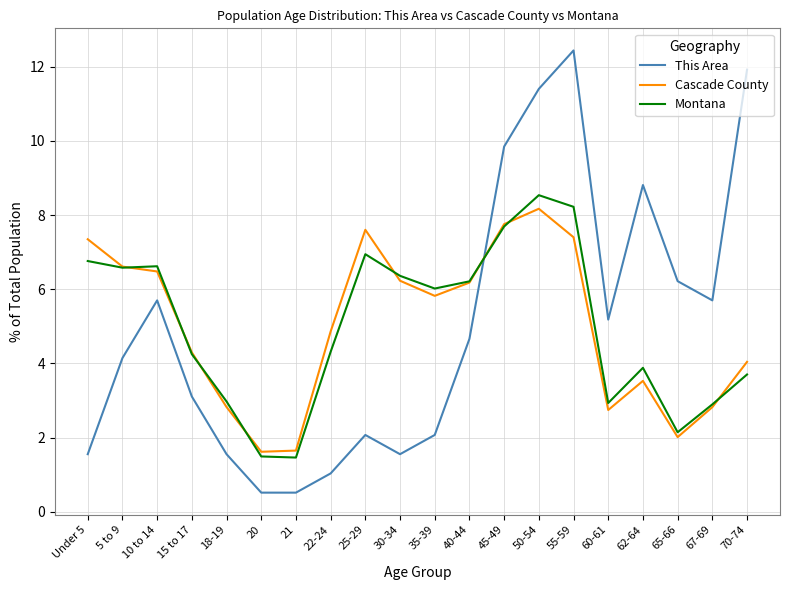

Is the value of Cascade County at 20 greater than the value of This Area at 35-39?

No